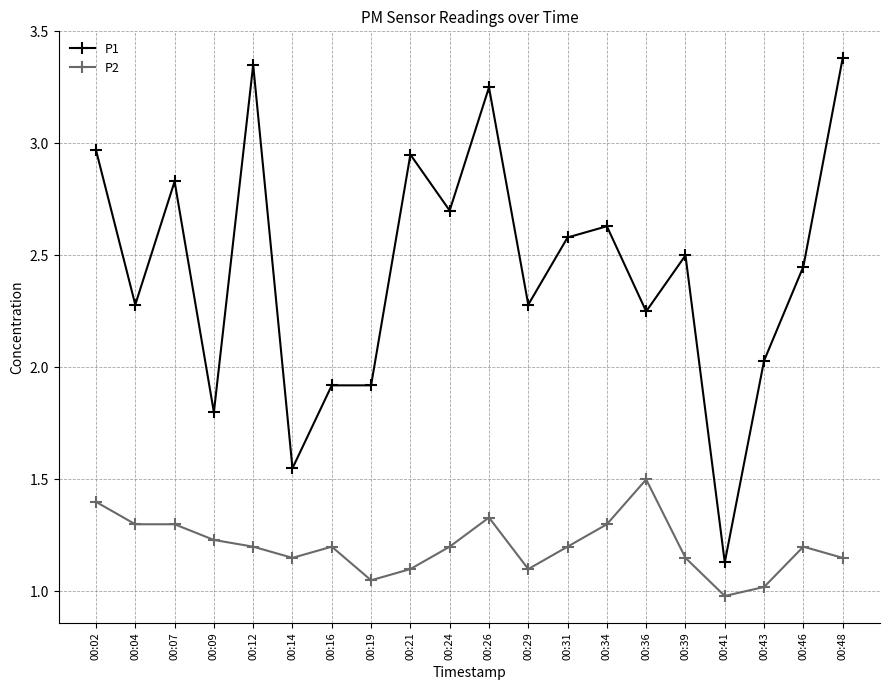

What is the sum of the P1 values at 00:43 and 00:02?

5.0